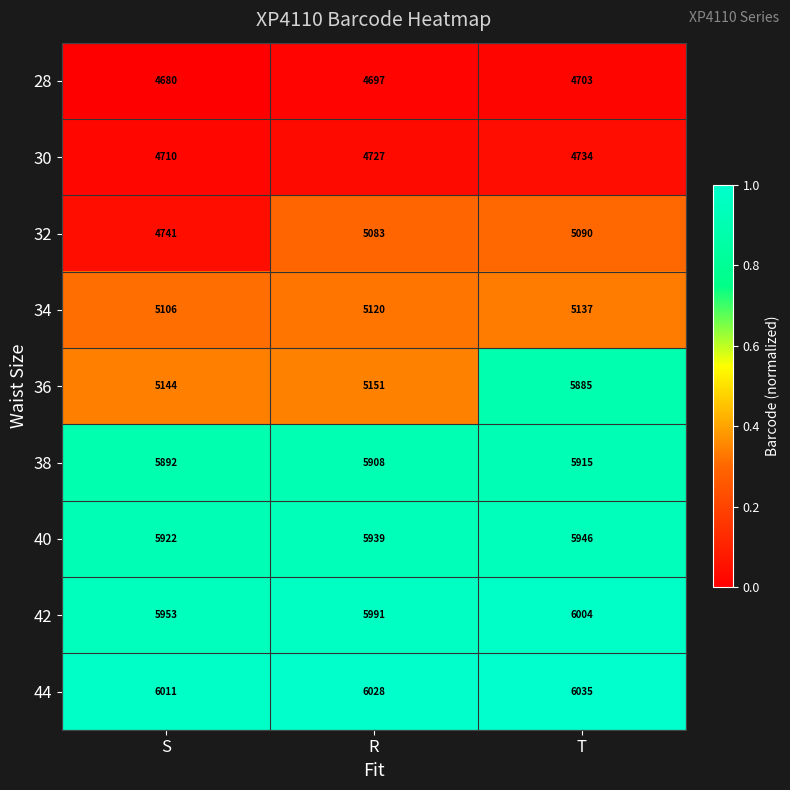

At which label is 42 closest to 5978?

R